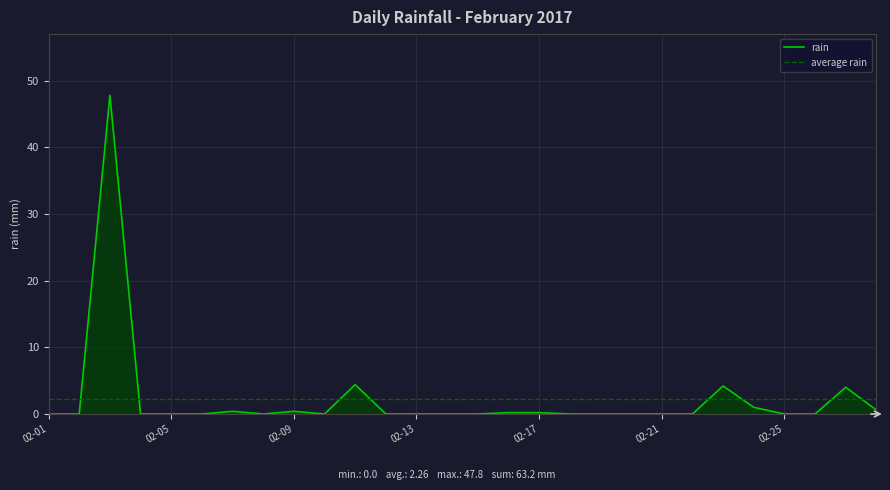

Where is the first local minimum?

2017-02-08